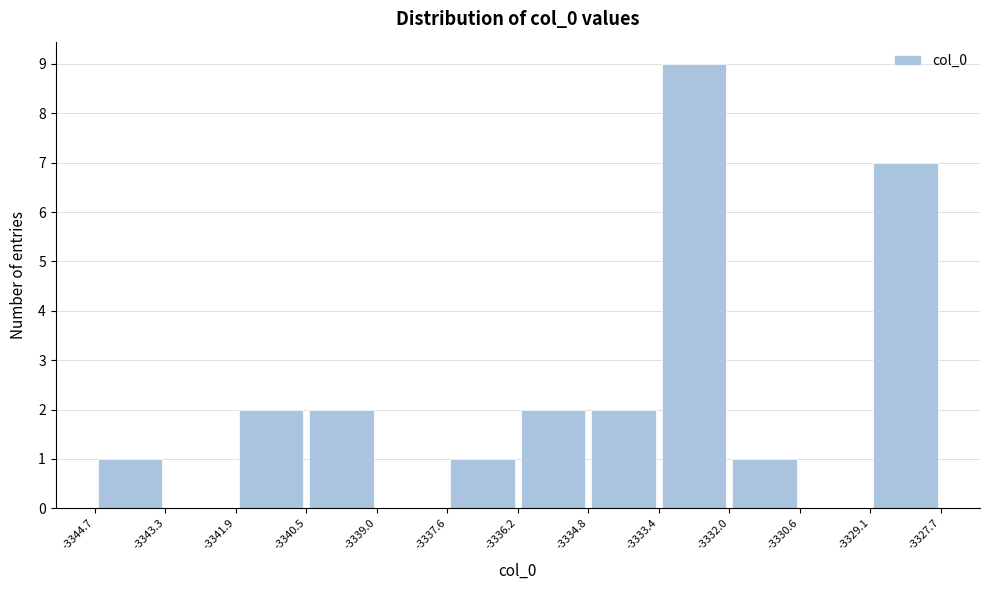

Reading left to right, transcribe this chart: for each bar, give the range it covers on the x-axis and its height. The values are not printed on the chart, so give them approximately, as read against the axis.

-3344.7 to -3343.3: 1
-3343.3 to -3341.9: 0
-3341.9 to -3340.5: 2
-3340.5 to -3339.0: 2
-3339.0 to -3337.6: 0
-3337.6 to -3336.2: 1
-3336.2 to -3334.8: 2
-3334.8 to -3333.4: 2
-3333.4 to -3332.0: 9
-3332.0 to -3330.6: 1
-3330.6 to -3329.1: 0
-3329.1 to -3327.7: 7